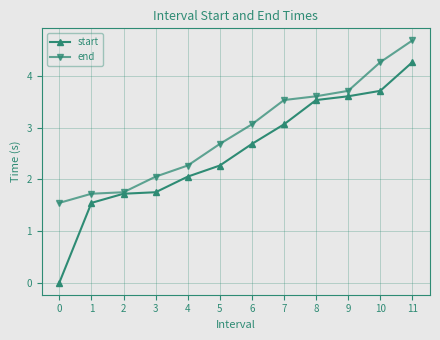

What are all the series names shown in the legend?

start, end